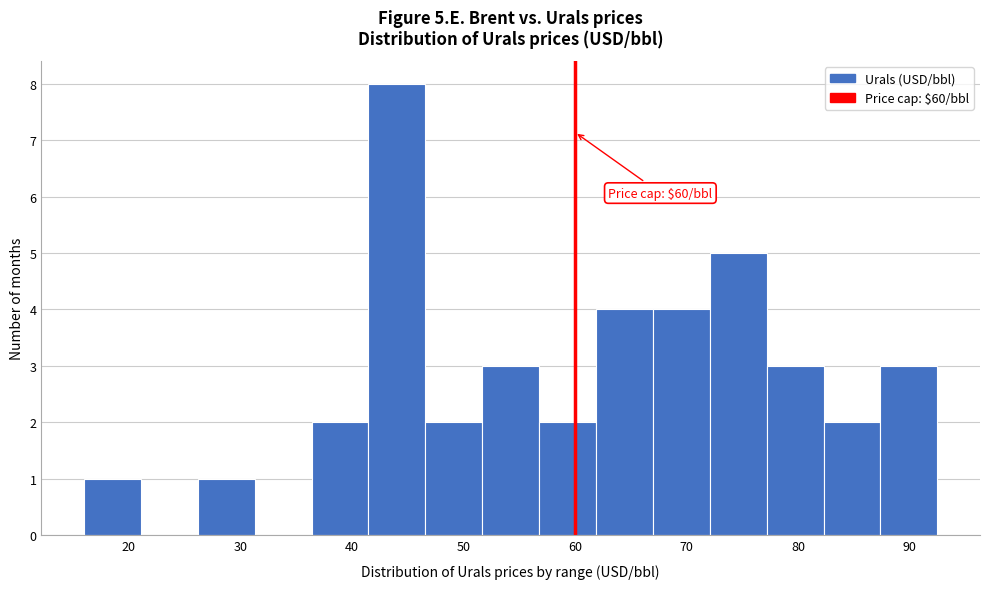

Which range on the x-axis has the tallest bar?

41.5 to 46.6